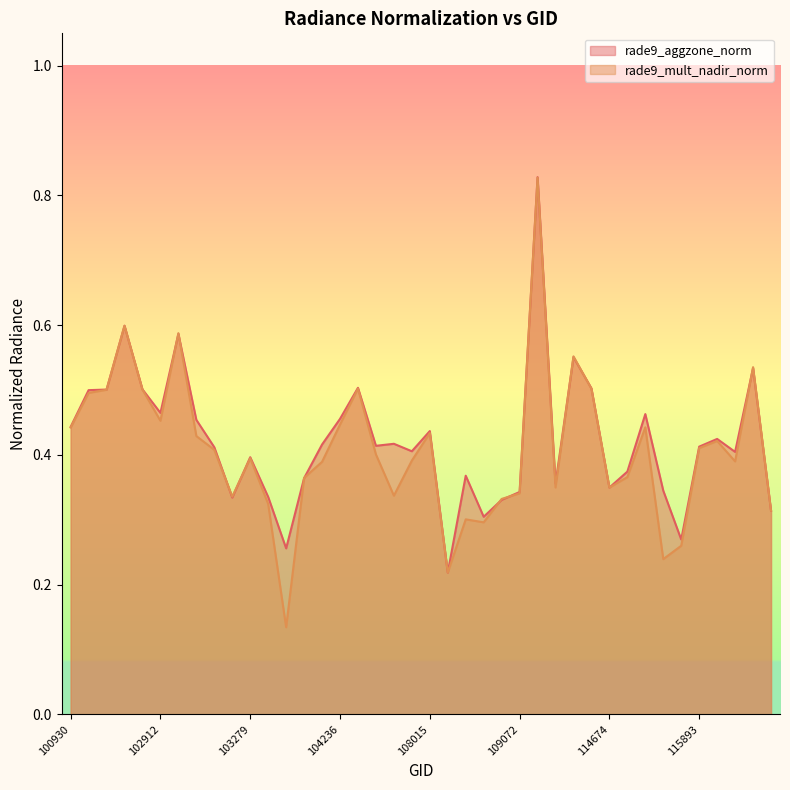

What is the difference between the second highest and second lowest values in the rade9_mult_nadir_norm series?

0.4